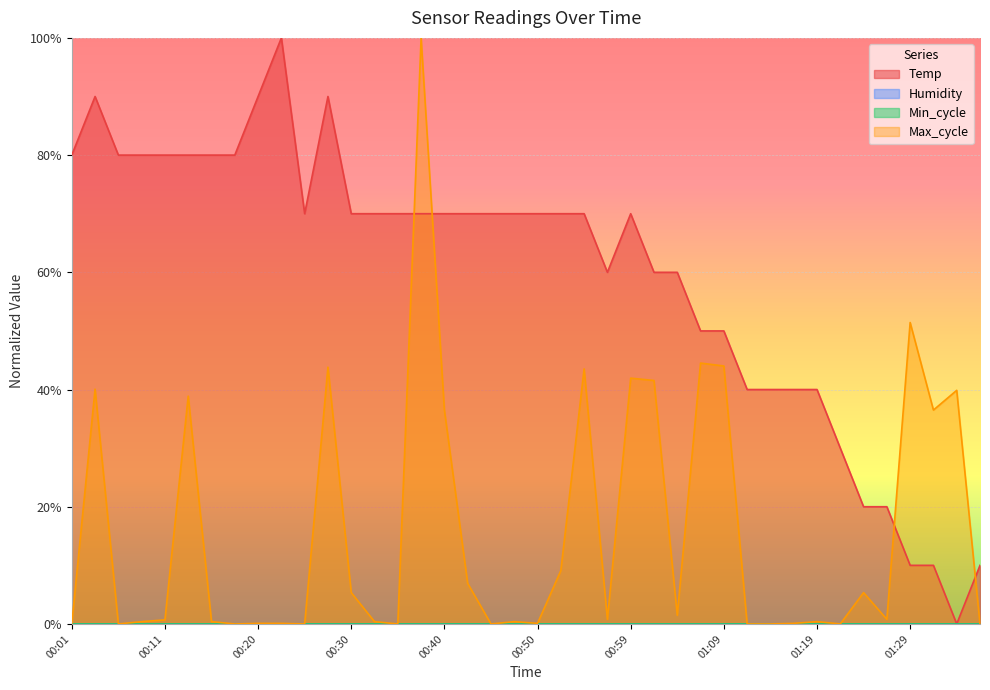

True or false: Temp has a value of 0.2 at 01:26.

True